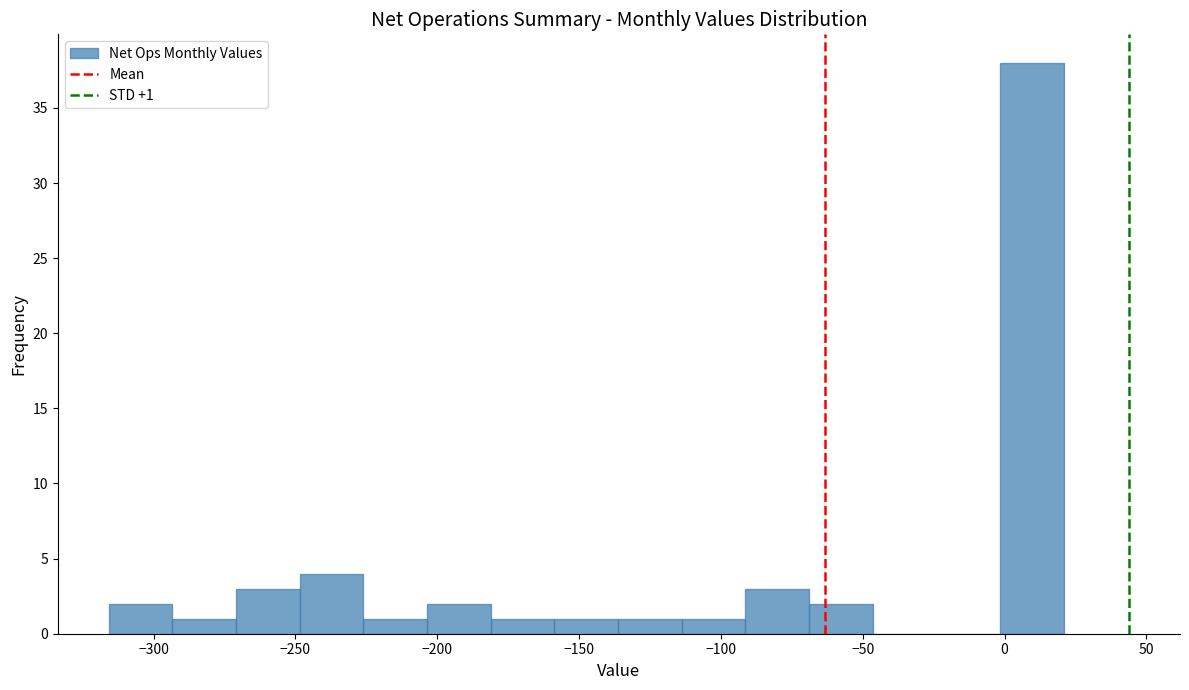

Which range on the x-axis has the tallest bar?

0 to 20